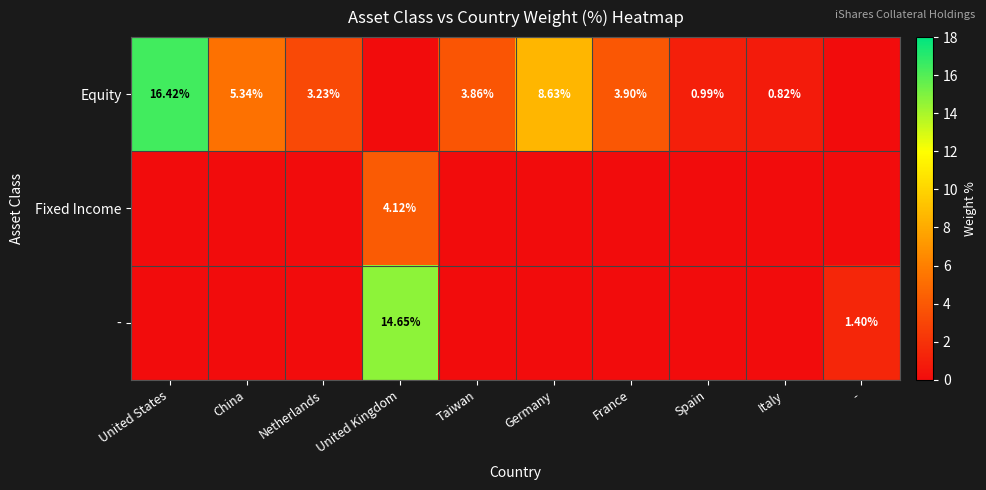

Which category has the lowest value across all series?

United Kingdom